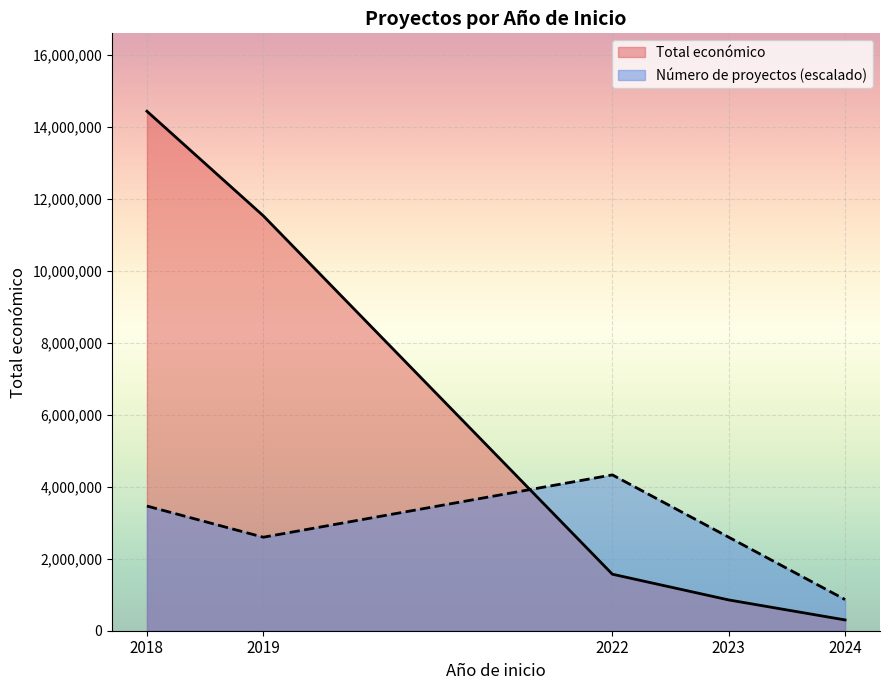

What is the difference between the Número de proyectos (escalado) values at 2022 and 2019?

1732837.0